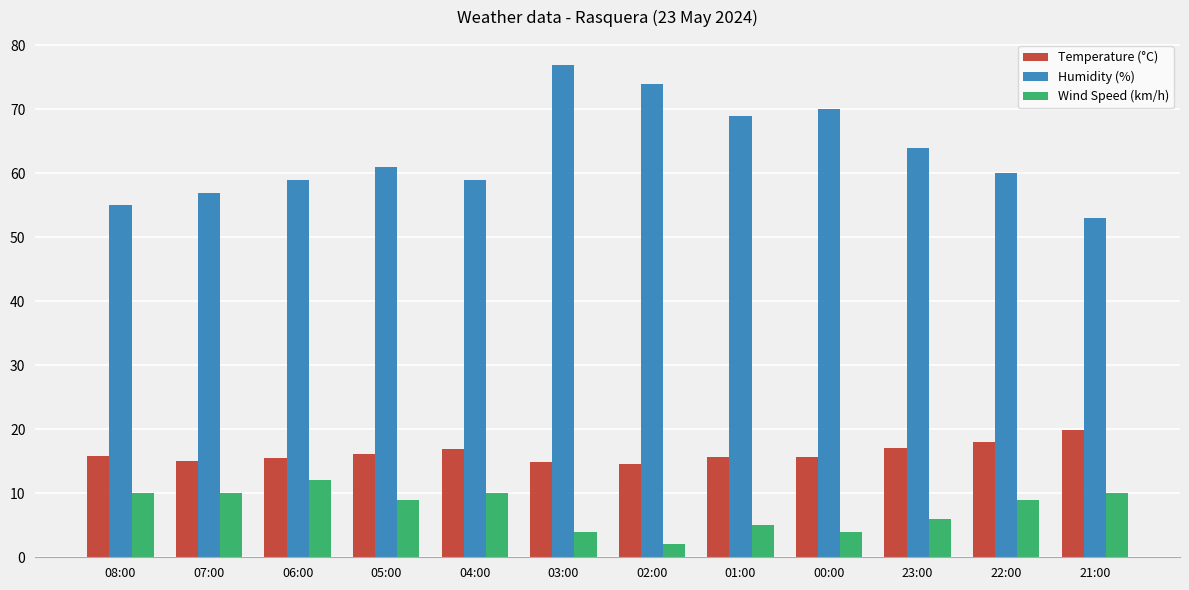

What is the label of the 3rd bar from the left?

06:00